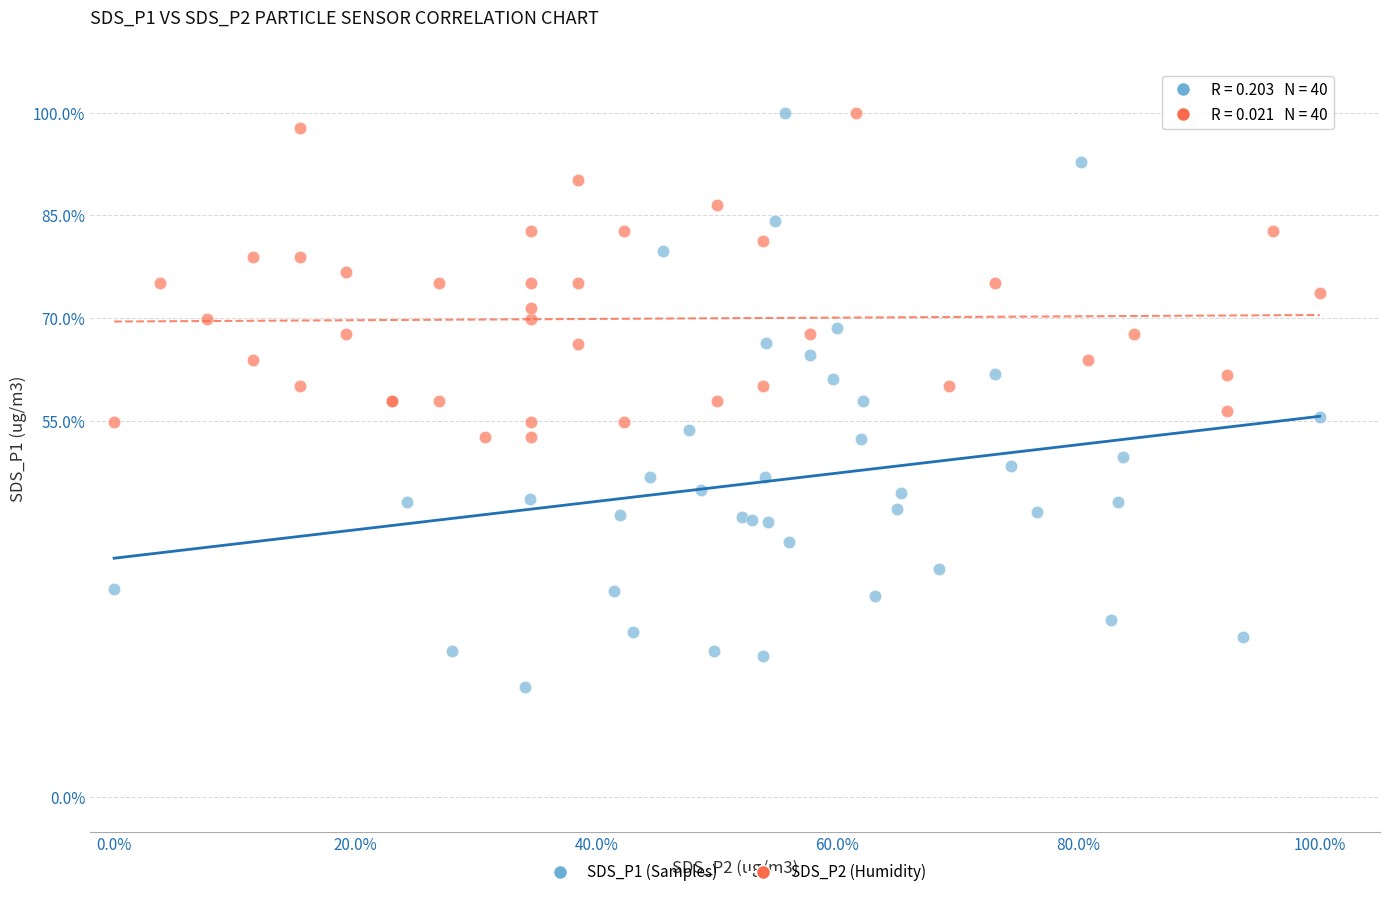

Which series reaches the minimum Y coordinate?

SDS_P1 (Samples)